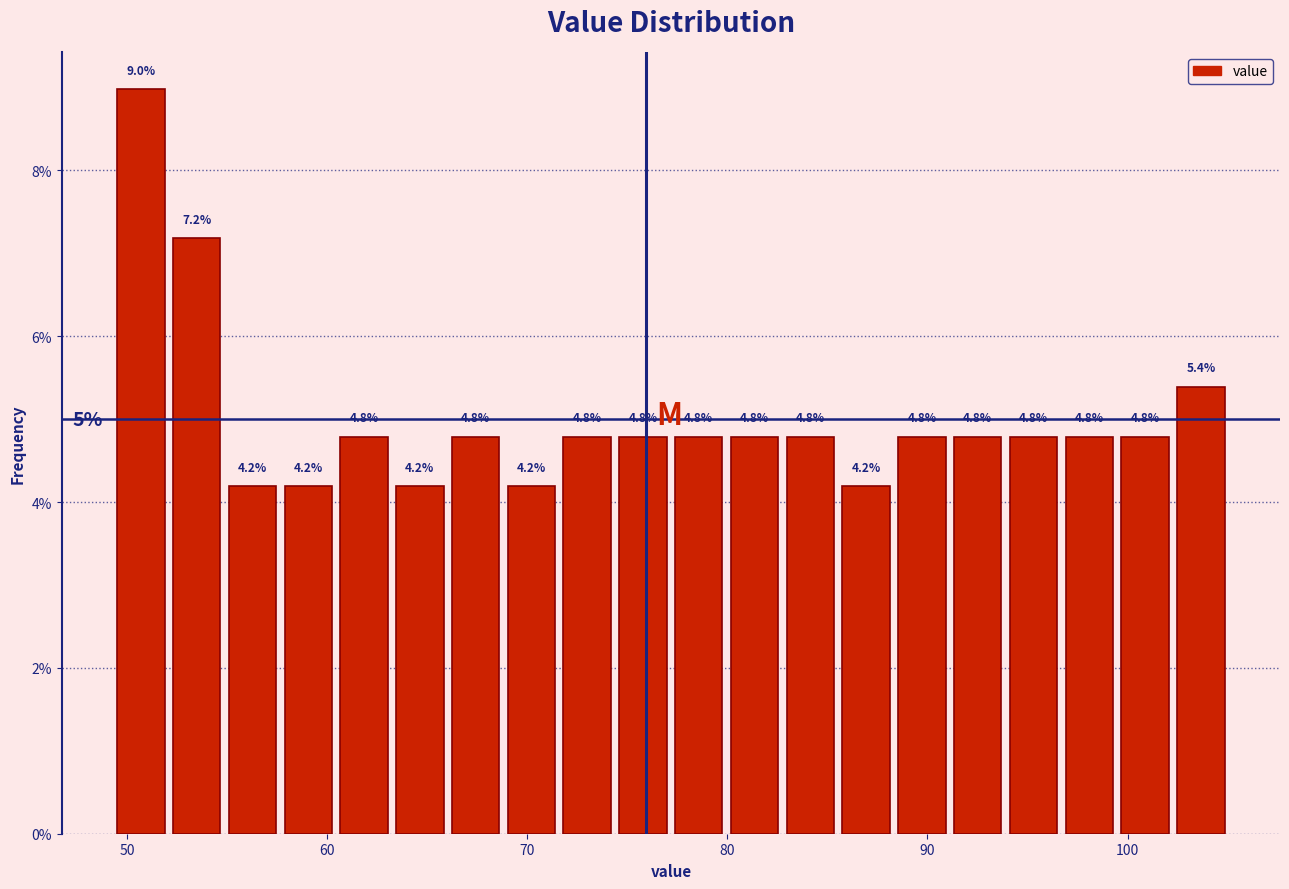

Read against the x-axis, roughly where is the centre of the tallest bar?

51